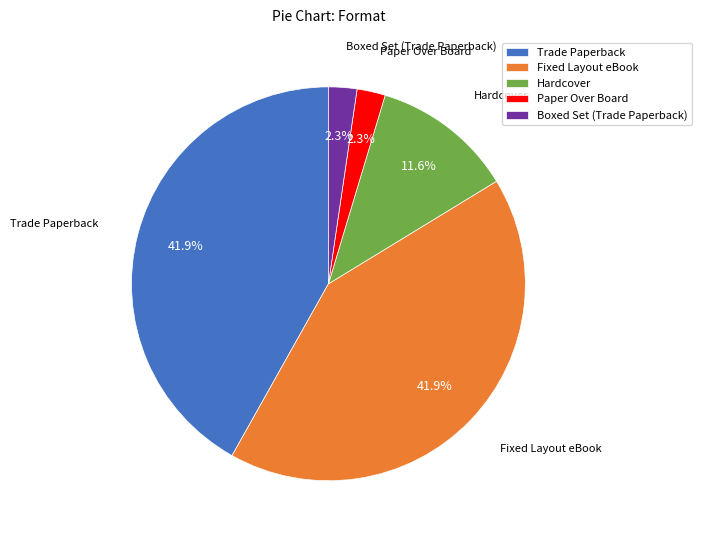

To the nearest percent, what portion does Paper Over Board represent?

2%